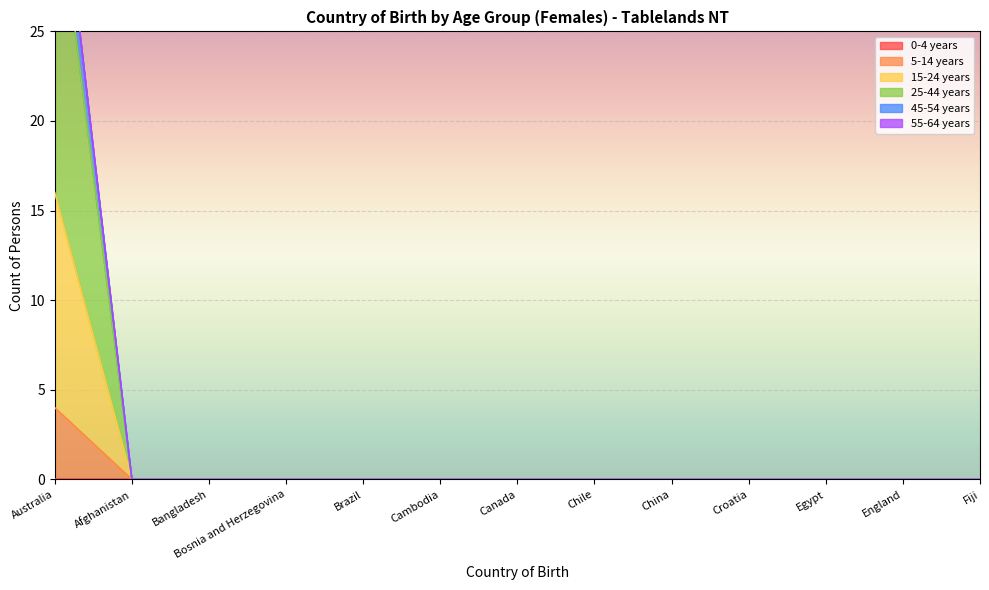

The value of 25-44 years at England is -20. True or false?

False